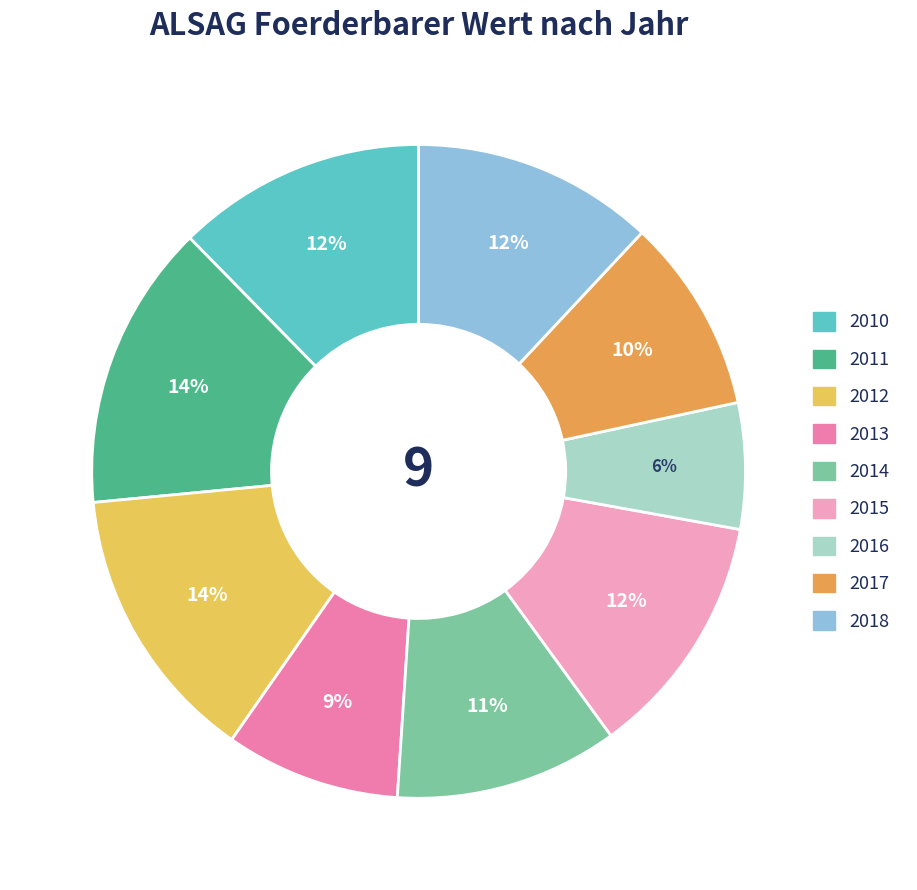

Is there a majority slice in this chart?

No